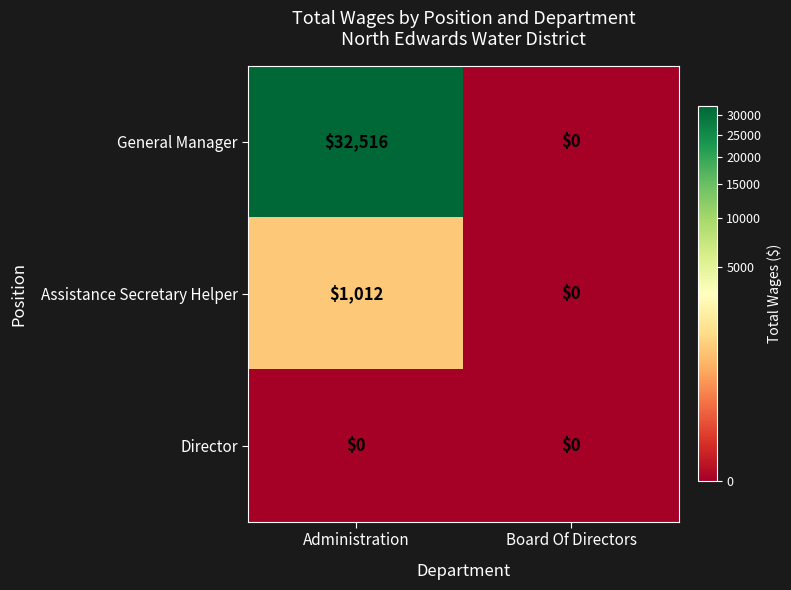

Between Administration and Board Of Directors, which series saw the biggest shift?

General Manager